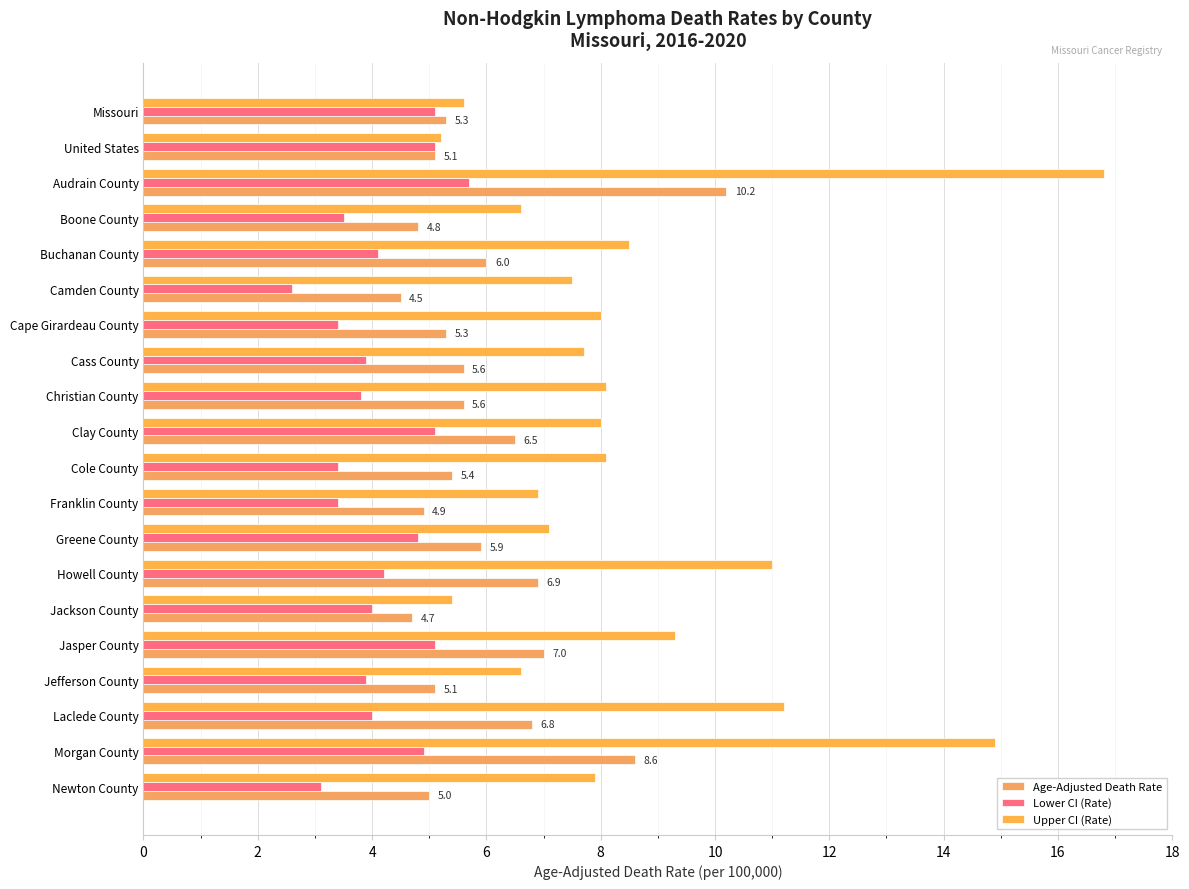

What is the smallest value displayed?

2.6